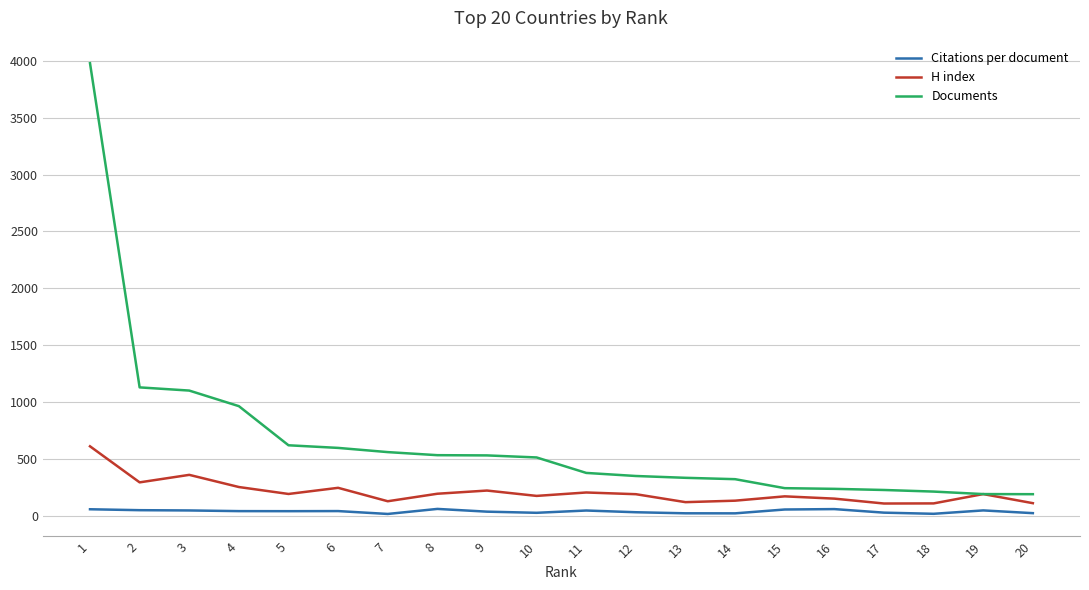

What is the spread (max minus min) of values at 7?

543.7